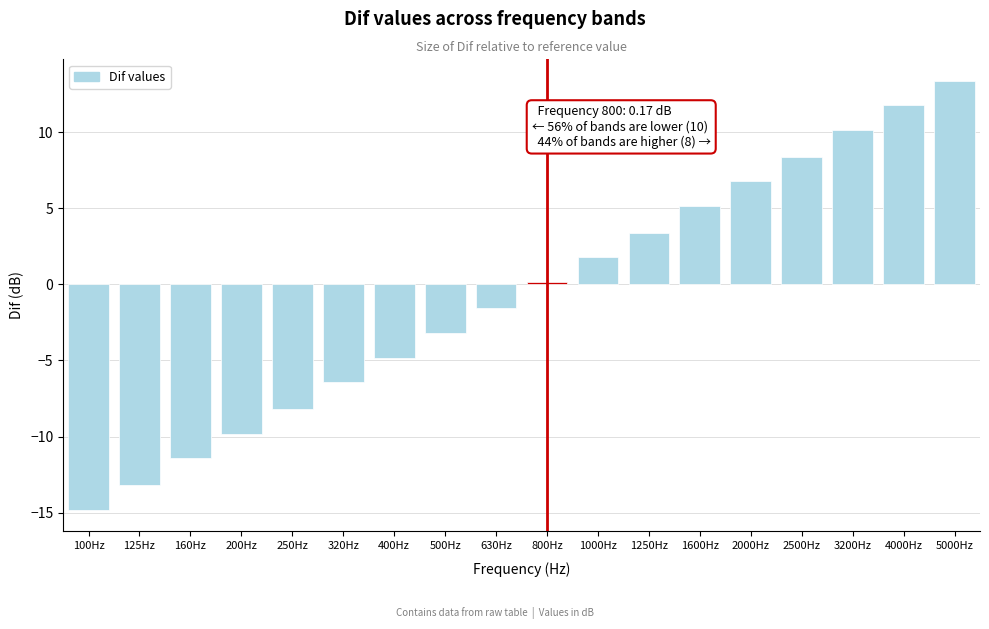

Reading right to left, transcribe all the data shown in this chart.

13.4	11.8	10.2	8.4	6.8	5.2	3.4	1.8	0.2	-1.6	-3.2	-4.8	-6.4	-8.2	-9.8	-11.4	-13.2	-14.8